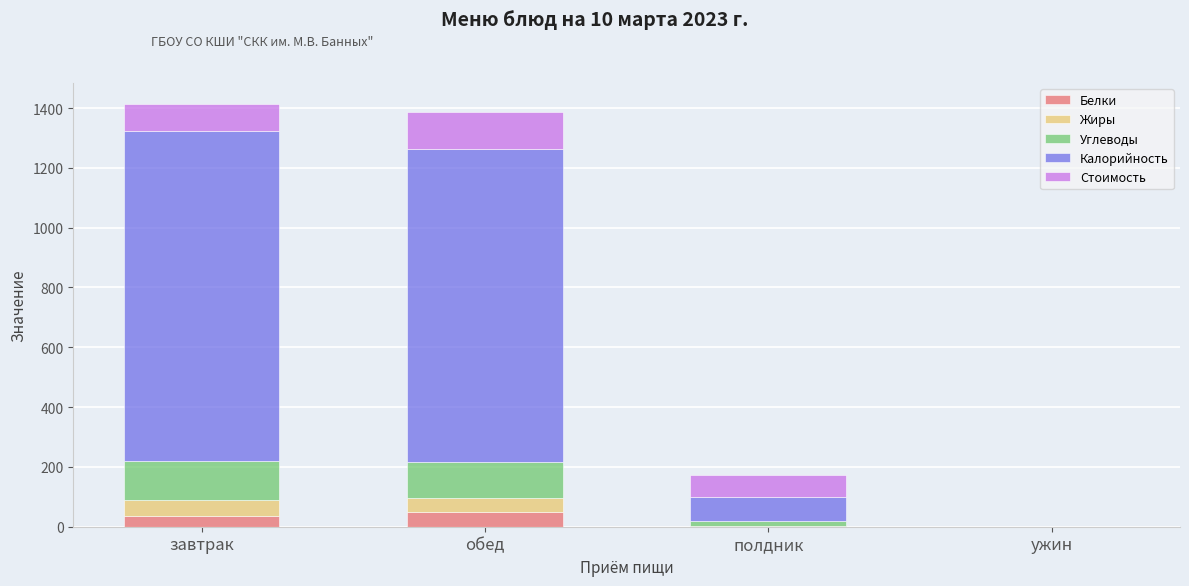

How many values in the Белки series exceed 36?

2